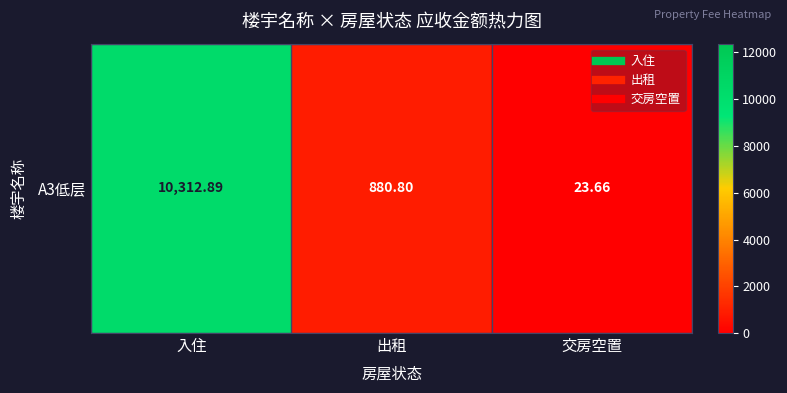

Reading left to right, list all the values displayed in this chart.

10312.9	880.8	23.7